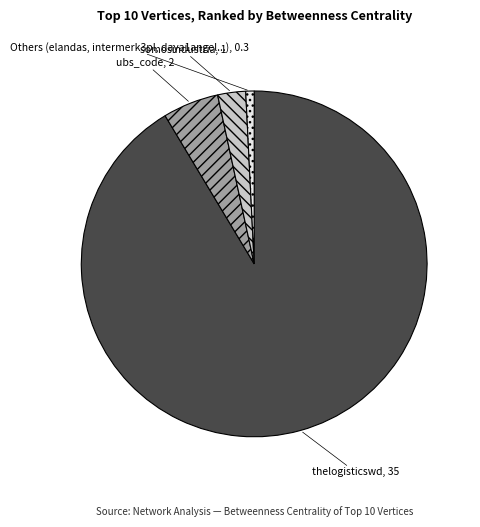

Is it true that thelogisticswd is 99% of the pie?

False